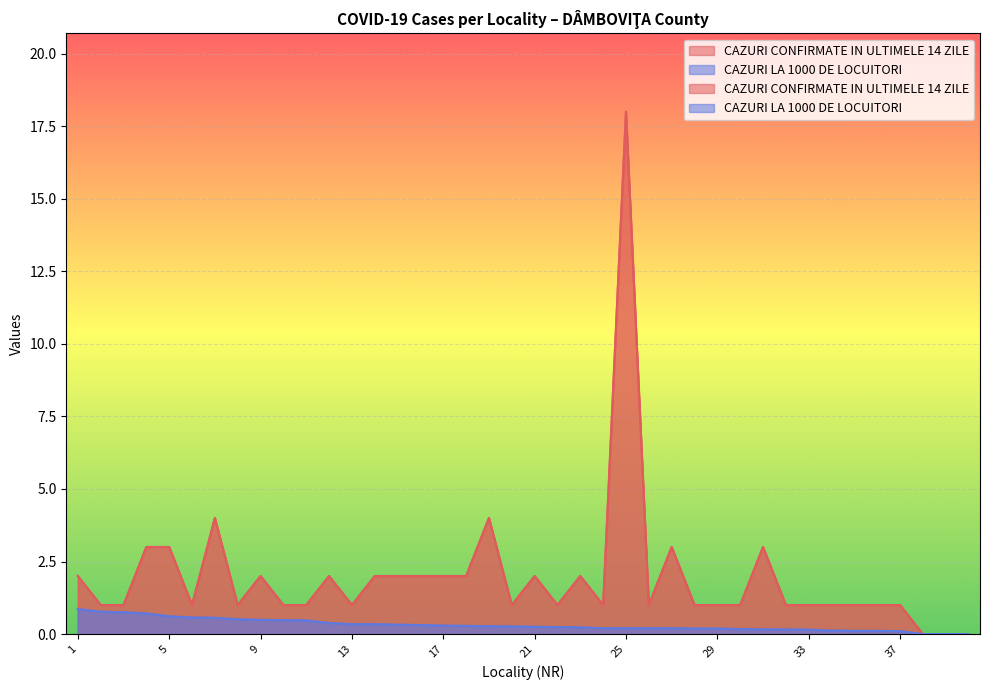

Which label corresponds to the largest value in the chart?

25